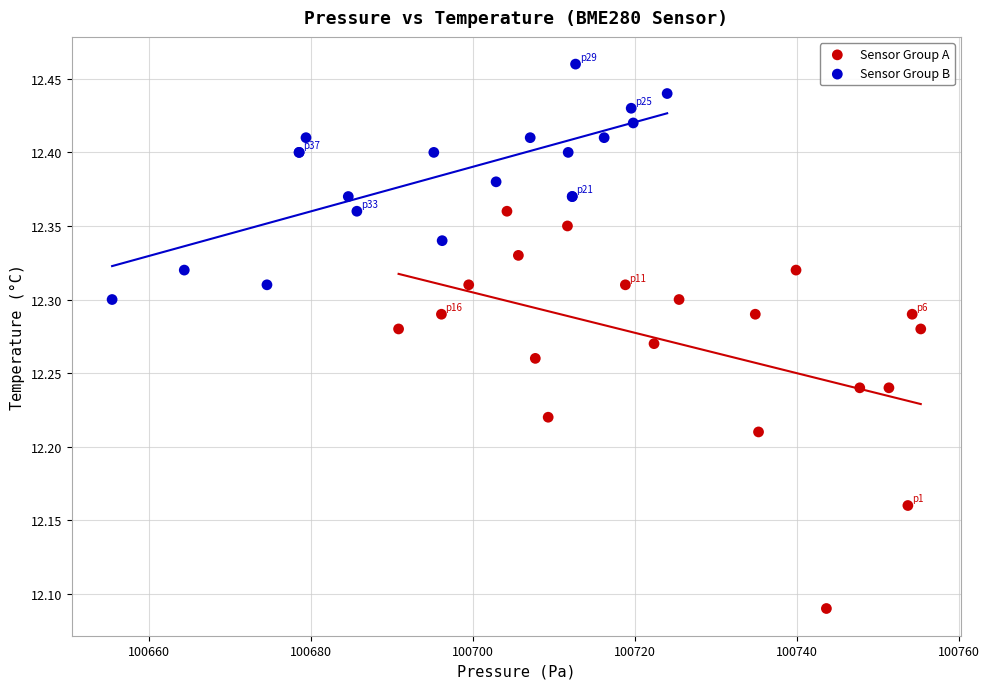

Which series contains the highest Y value?

Sensor Group B